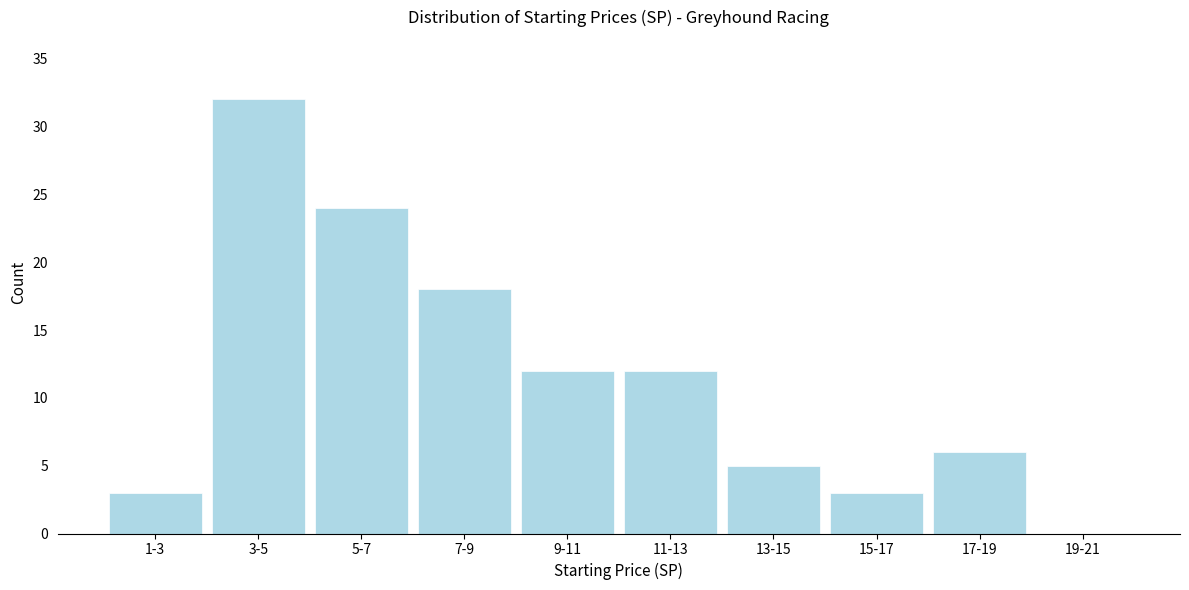

Reading left to right, list all the values displayed in this chart.

1-3=3	3-5=32	5-7=24	7-9=18	9-11=12	11-13=12	13-15=5	15-17=3	17-19=6	19-21=0